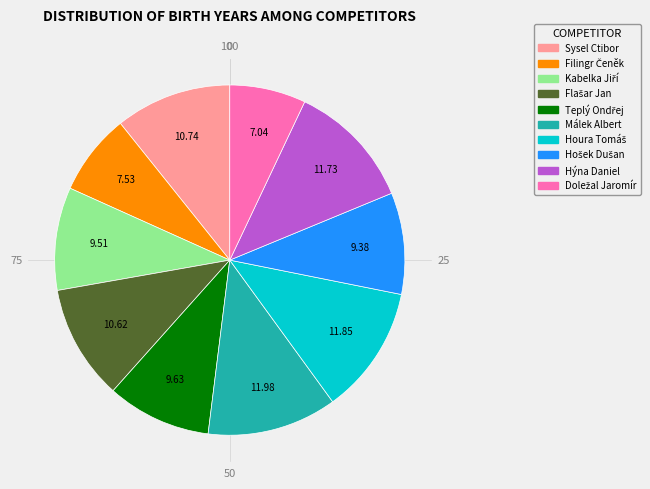

Is there a majority slice in this chart?

No